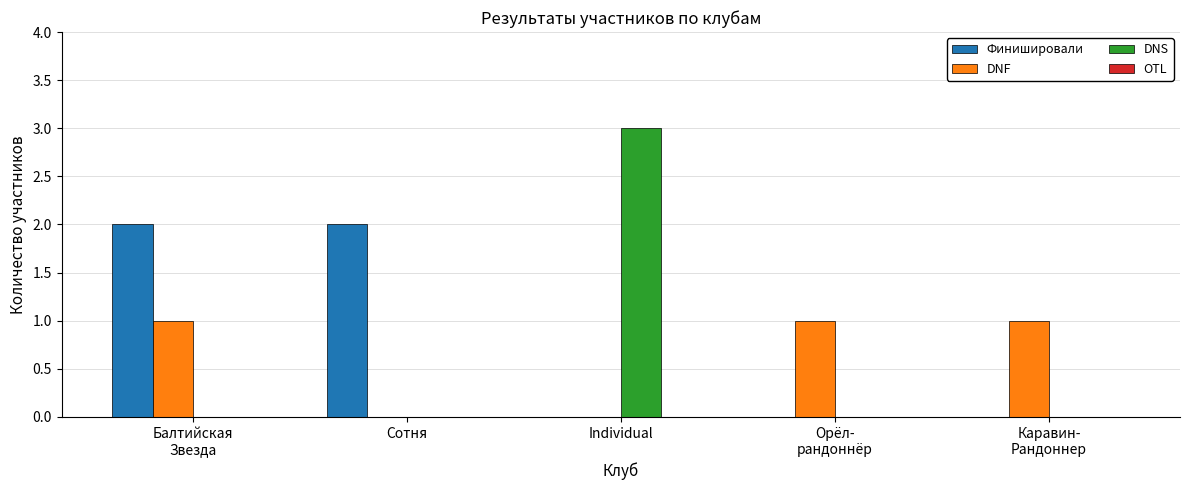

At which label does DNS reach its peak?

Individual